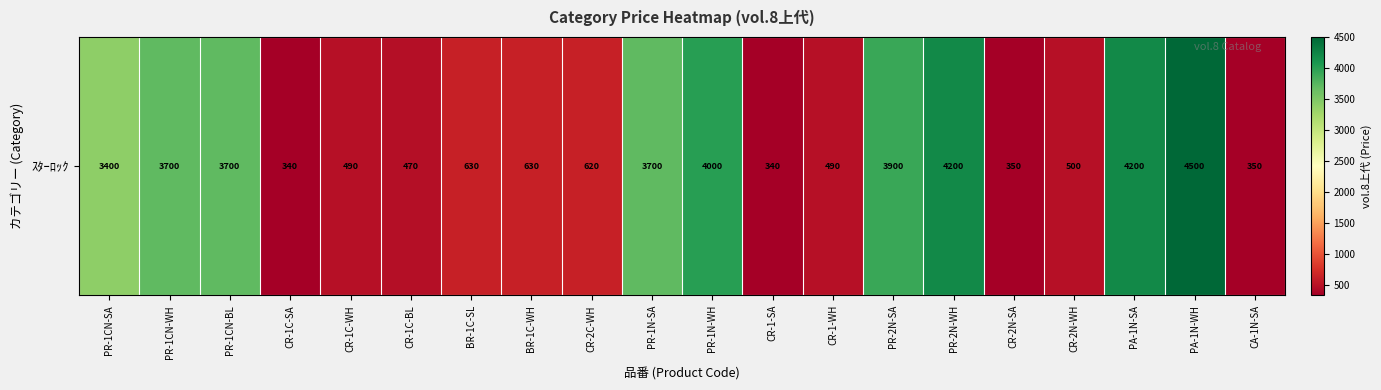

At which label is the value closest to 2420?

PR-1CN-SA